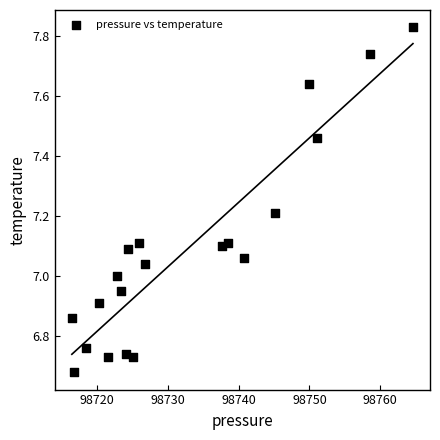

What is the range of X values (max minus min)?

48.2